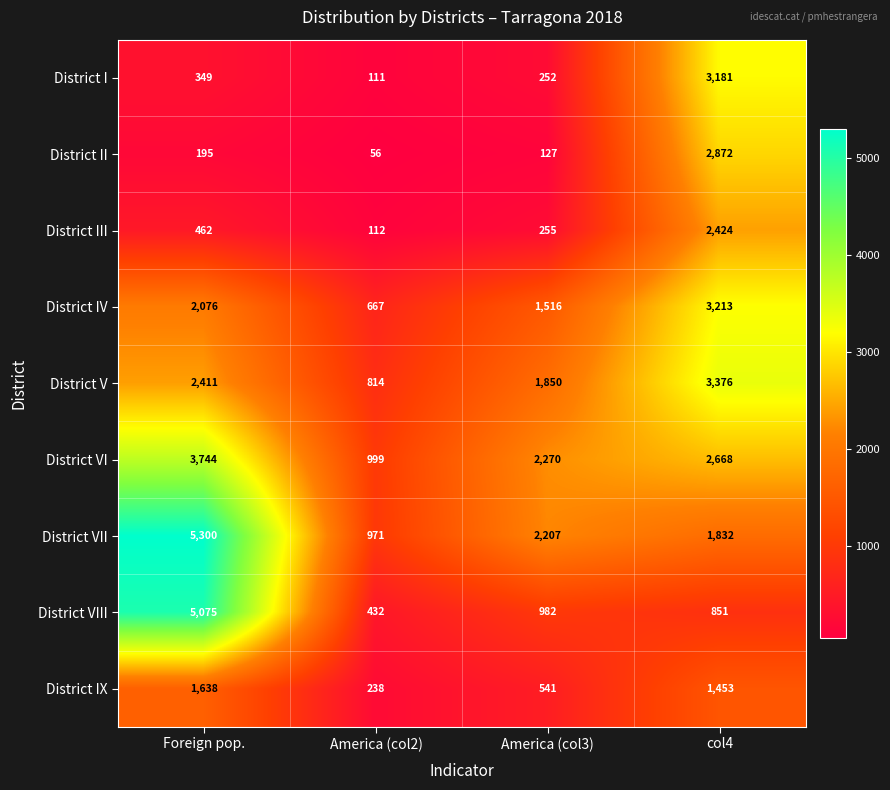

What value does the District III series have at col4, to the nearest 50?

2400